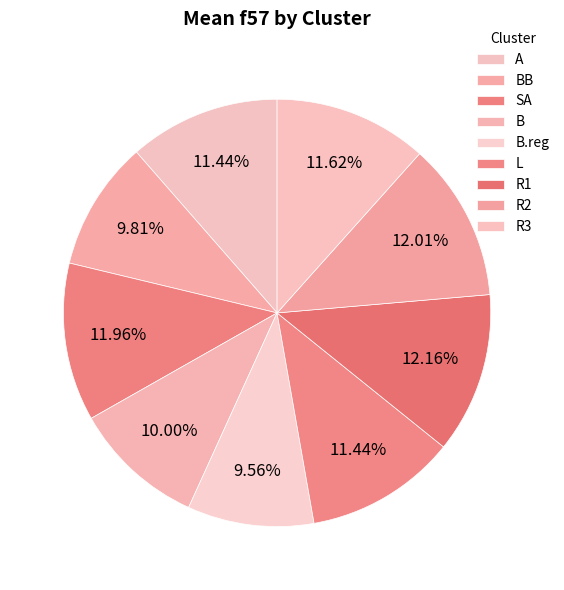

To the nearest percent, what percentage of the pie is B.reg?

10%